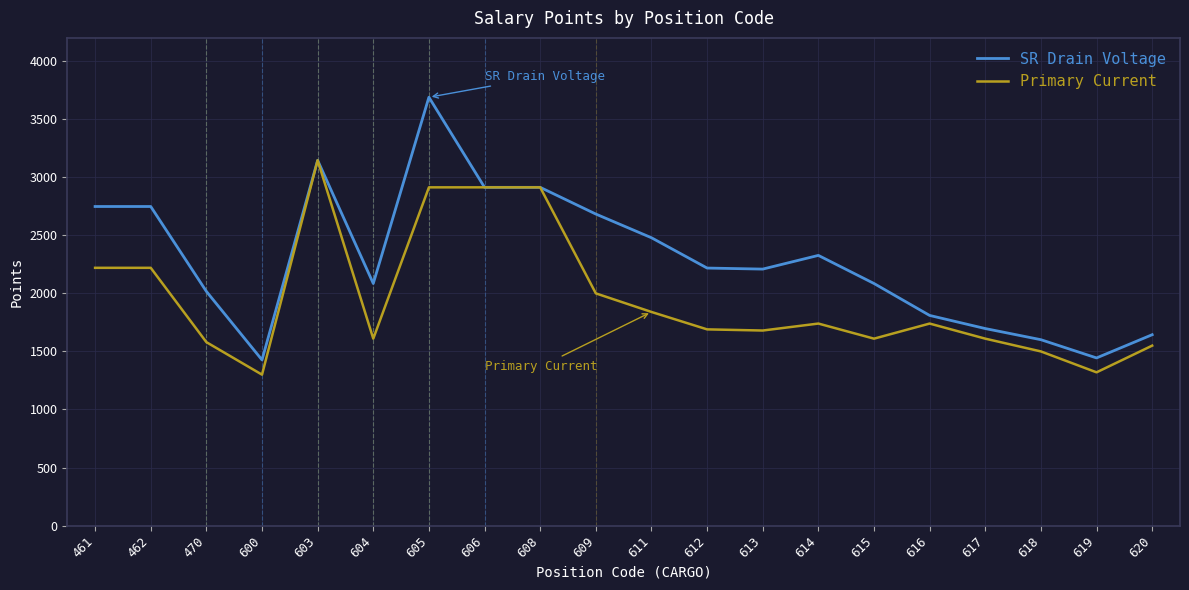

How many lines are shown in the chart?

2